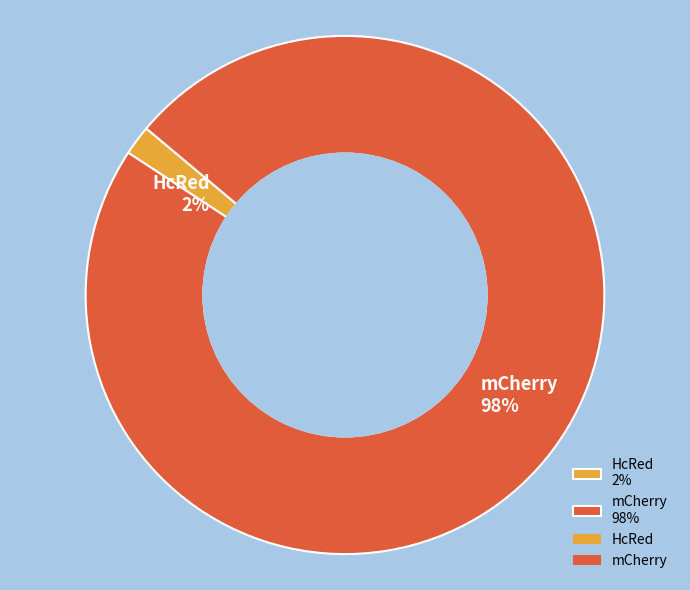

The mCherry 98% slice represents 98% of the pie. True or false?

True